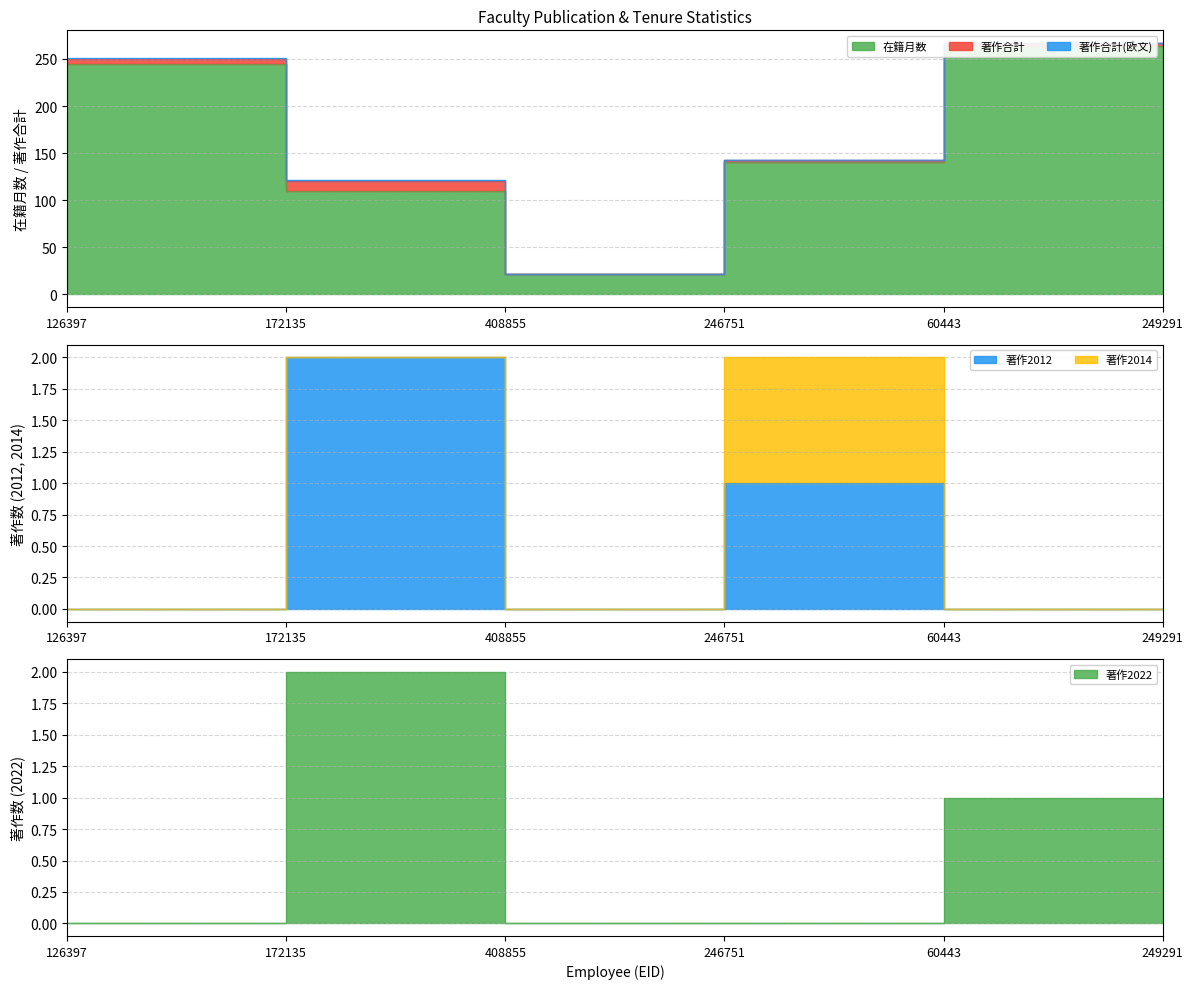

What is the spread (max minus min) of values at 172135?

108